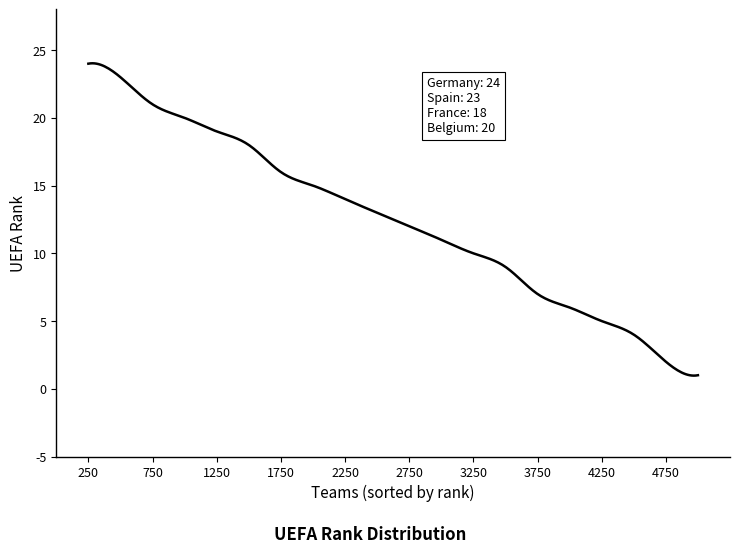

What is the difference between the maximum and minimum values?

23.1